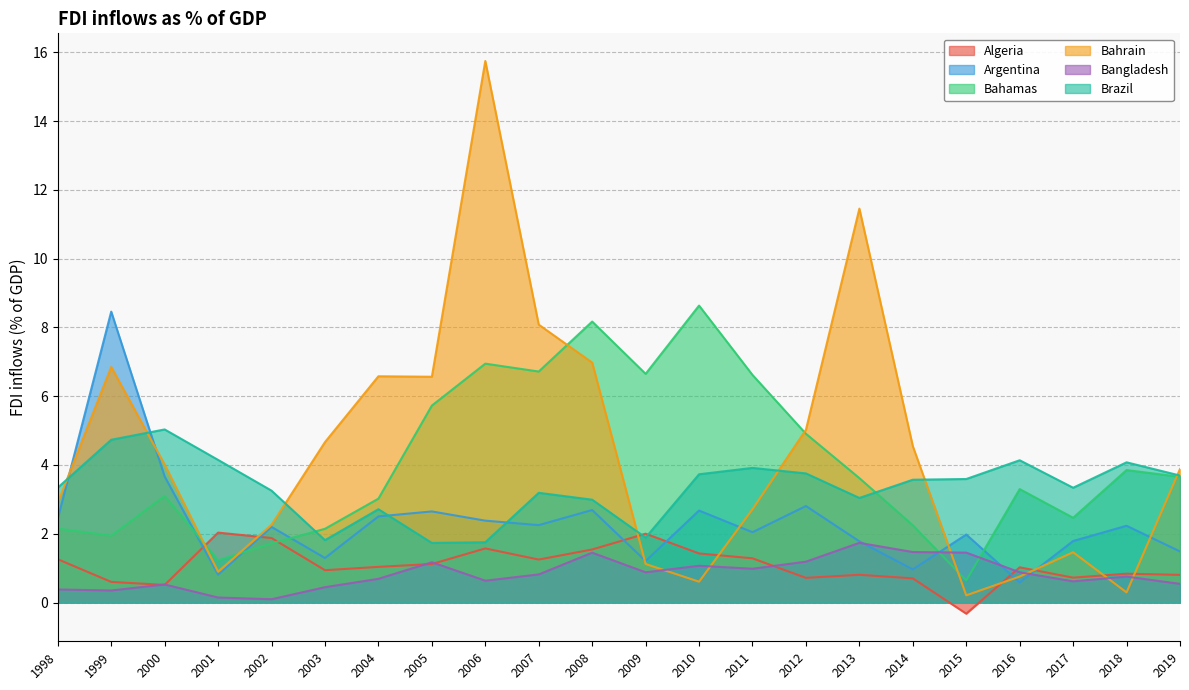

After their last crossing, which series has the higher values: Bahamas or Bahrain?

Bahrain